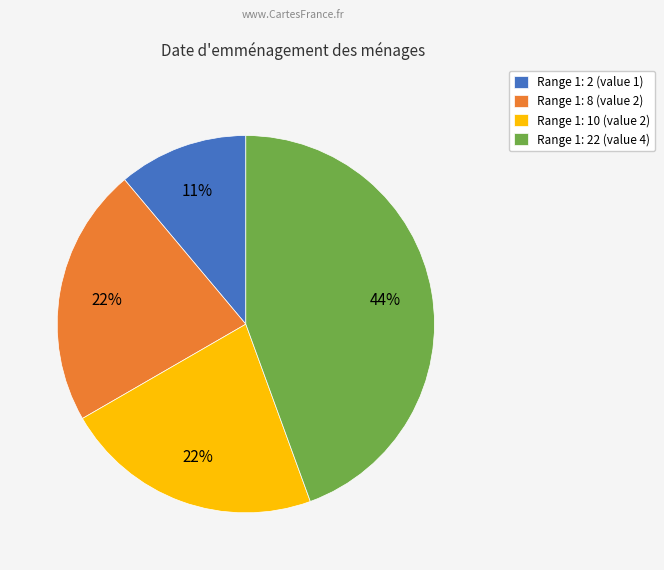

Does any single category account for the majority?

No